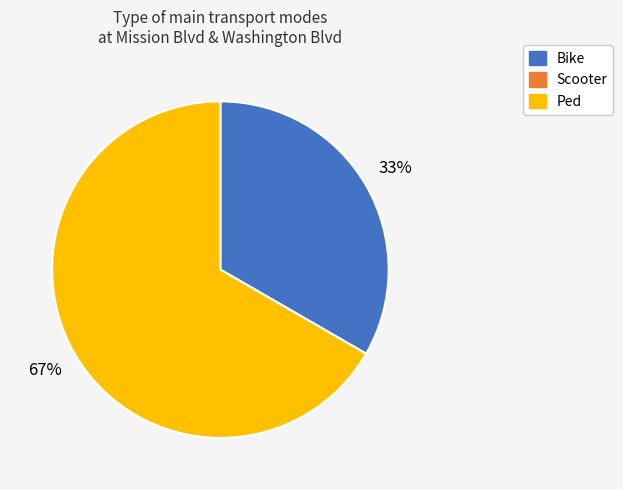

To the nearest percent, what is the average slice percentage?

33%